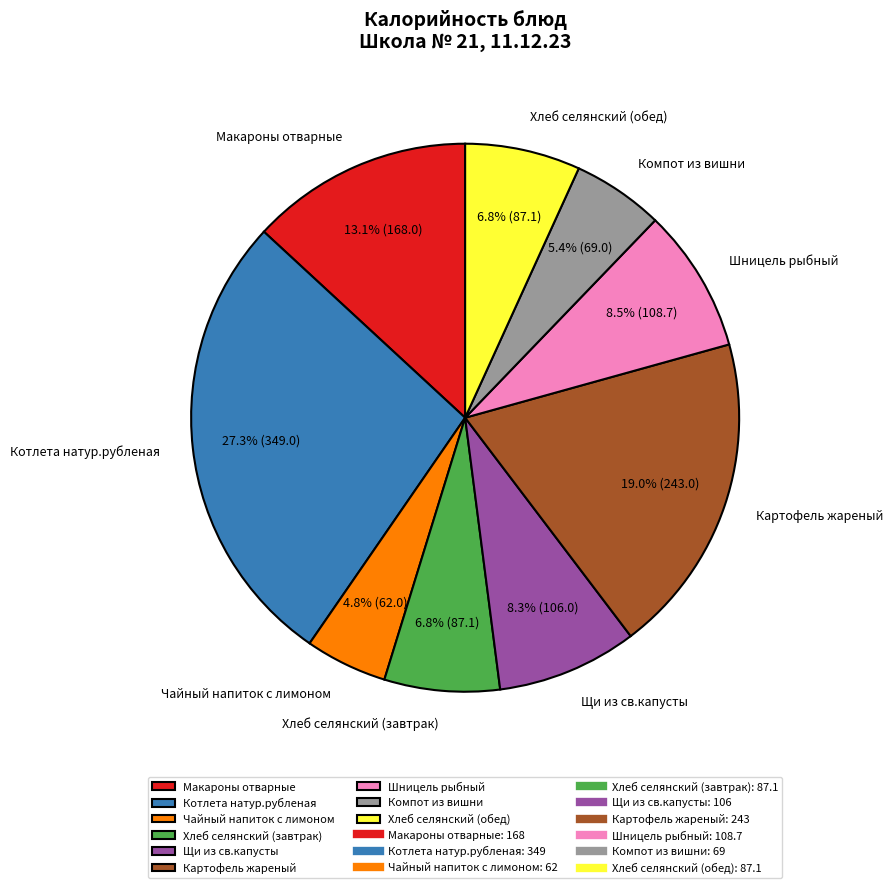

Does any single category account for the majority?

No